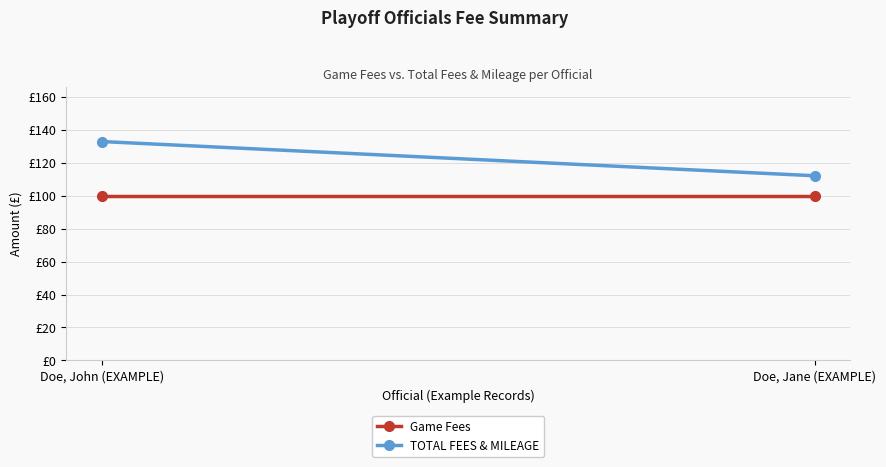

What position from the right is Doe, Jane (EXAMPLE)?

1